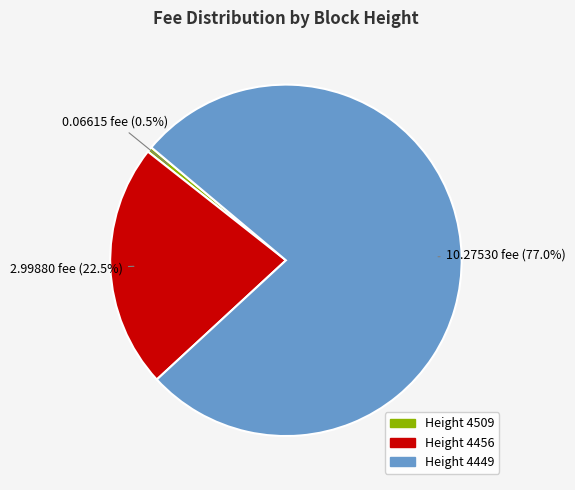

What percentage is the Height 4449 slice, to the nearest percent?

77%